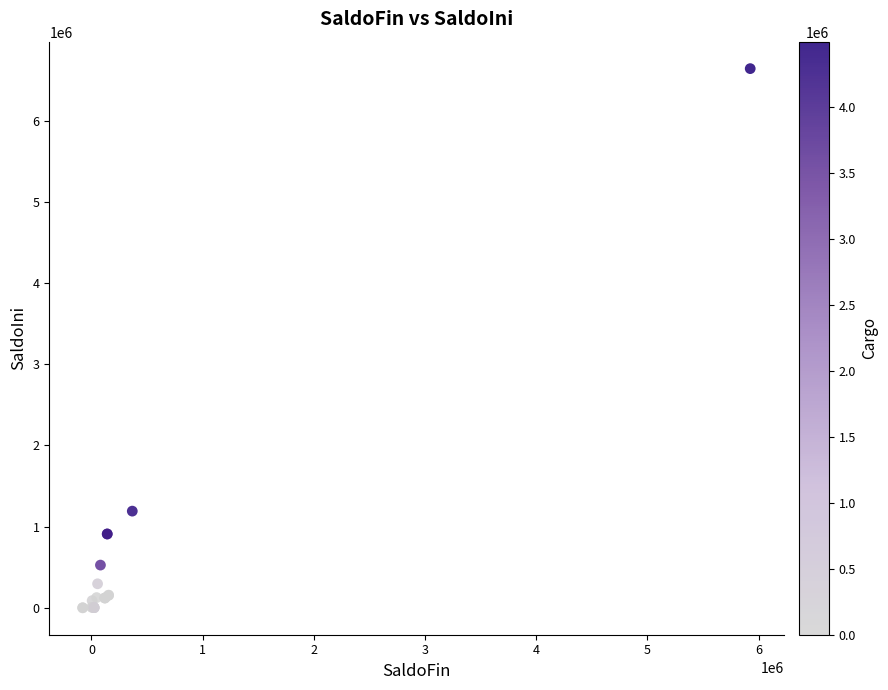

What Y value in the scatter plot is closest to 3322436?

1191026.2